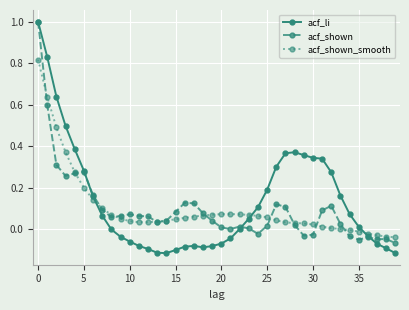

Which series has the largest range (max minus min)?

acf_li